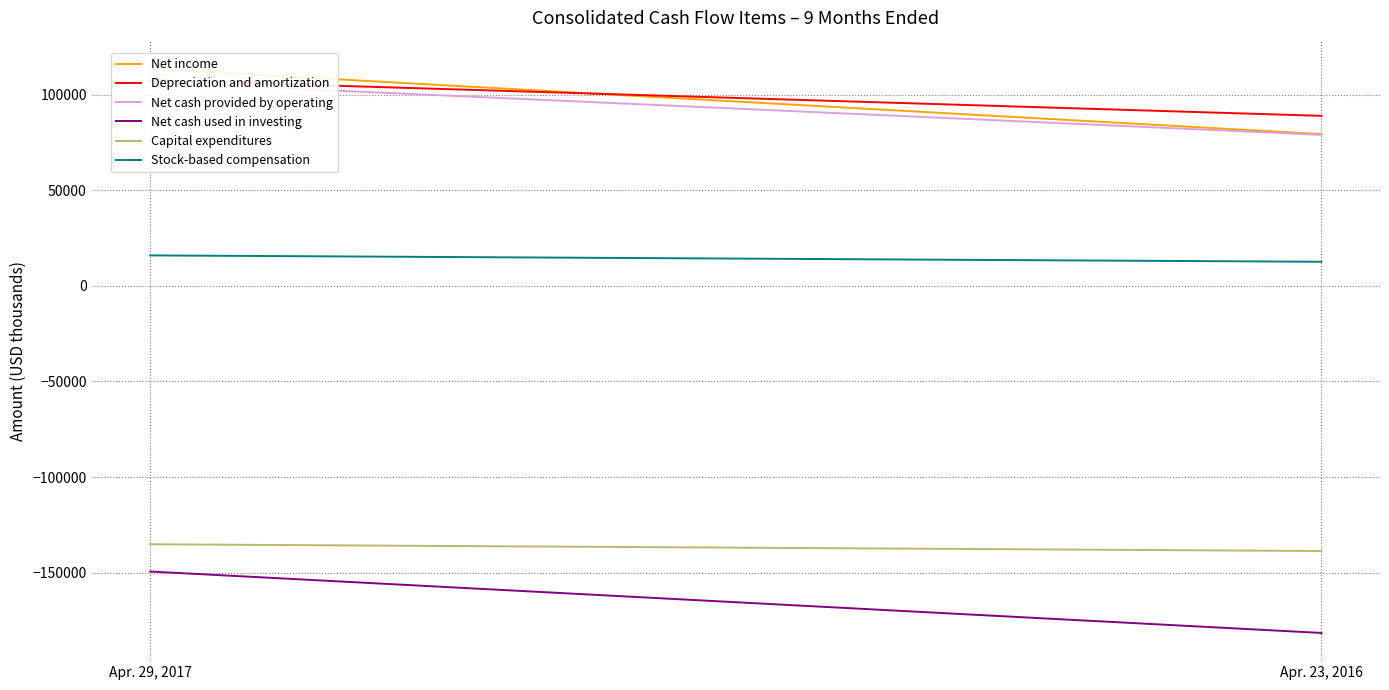

What is the average value of the Capital expenditures series?

-136954